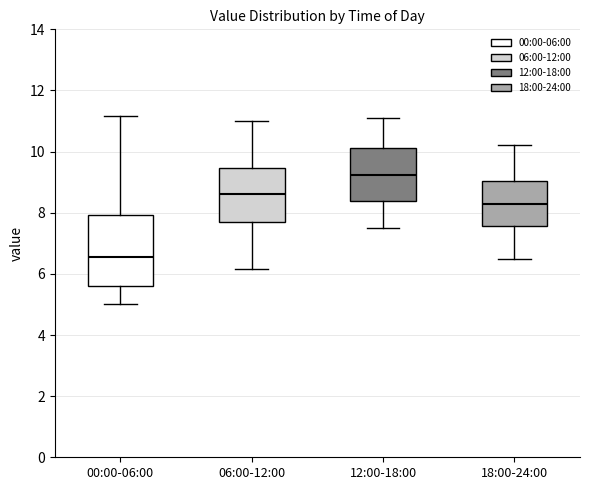

Comparing the boxes themselves (not the whiskers), which one is the tallest?

00:00-06:00